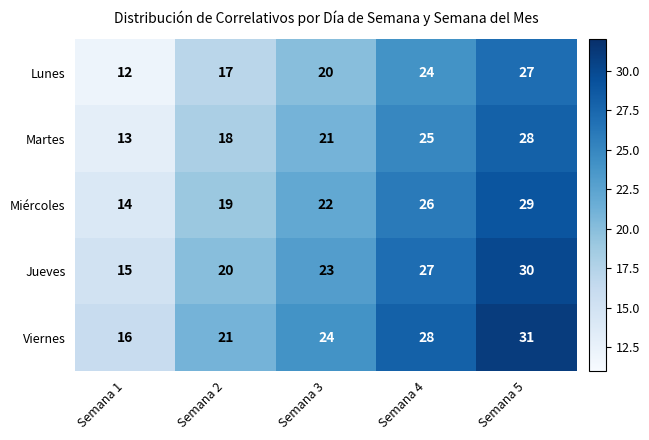

What is the spread (max minus min) of values at Semana 2?

4